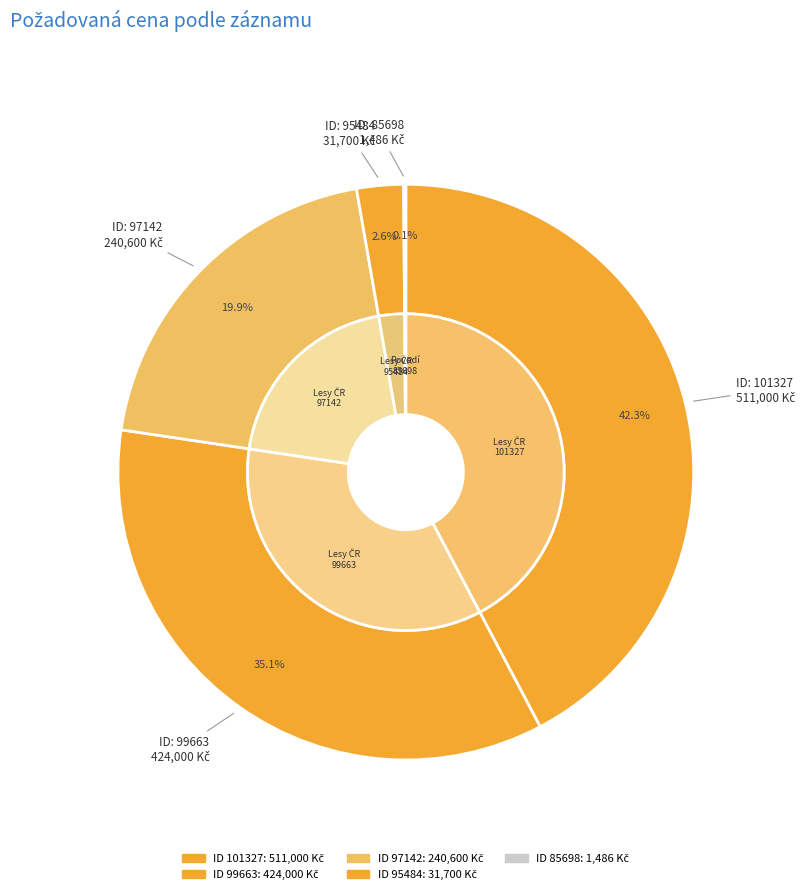

What is the smallest slice in the pie chart?

85698